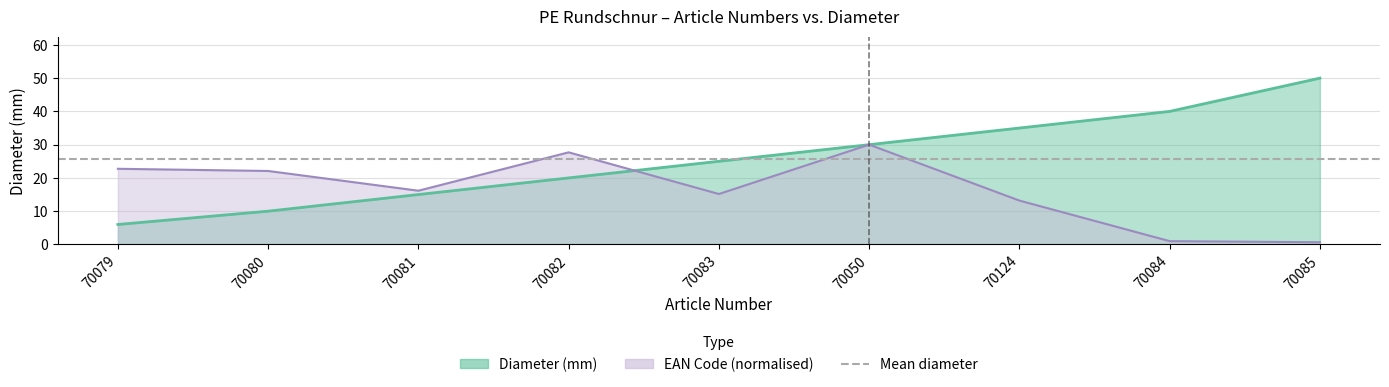

What is the change in value from 70050 to 70124?

+5